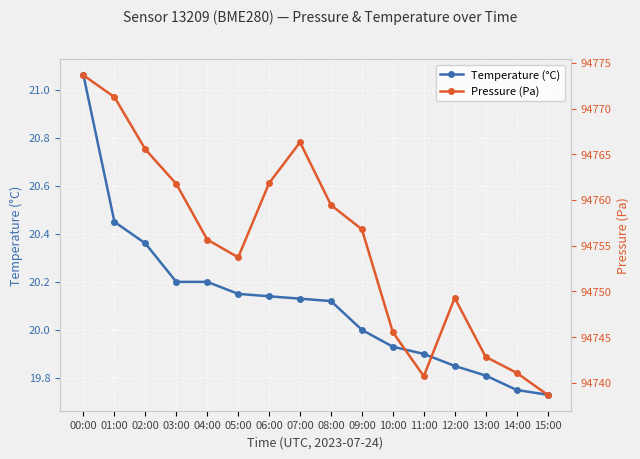

What position from the right is 14:00?

2